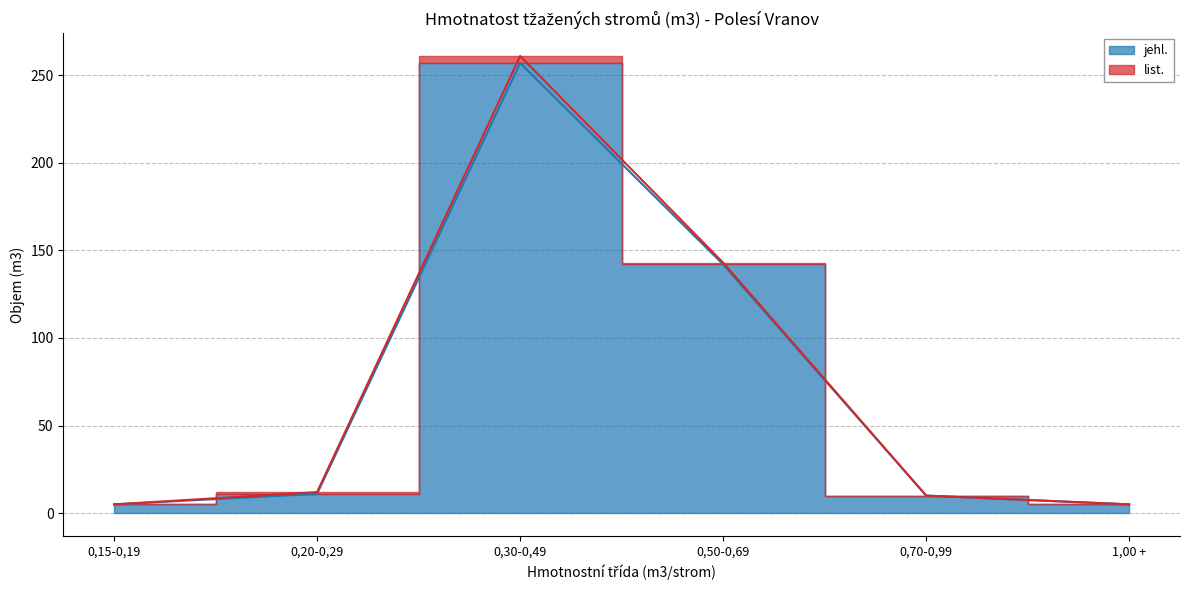

How many points are higher than both their immediate neighbors (excluding endpoints)?

1